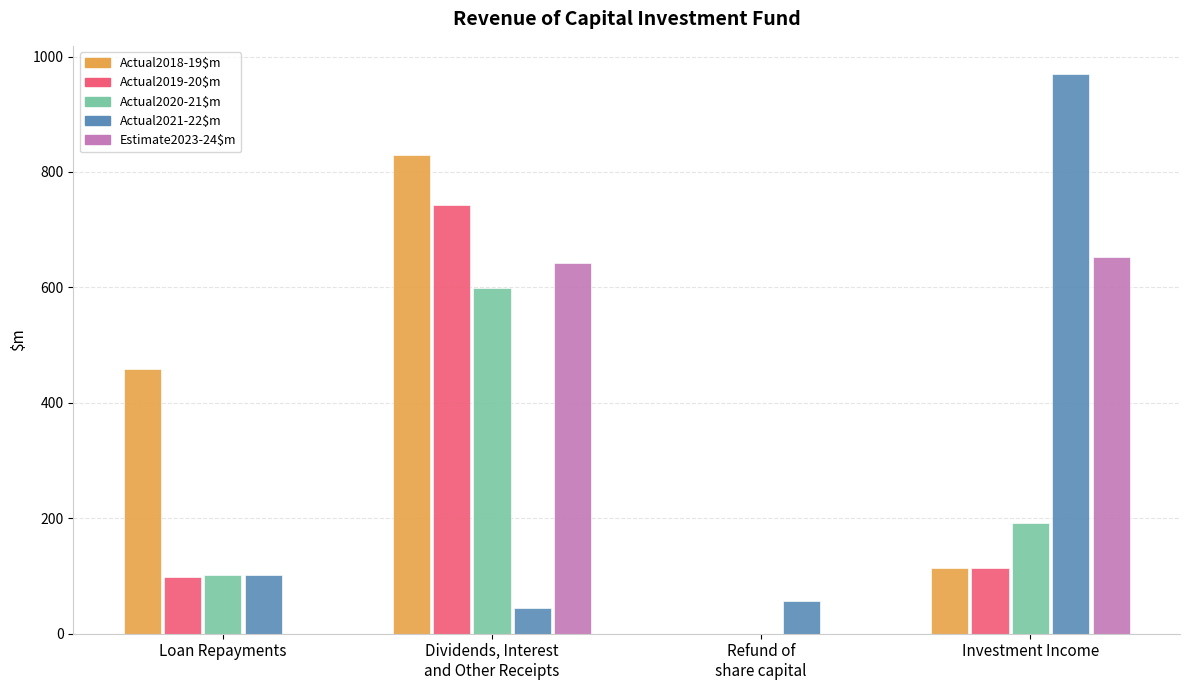

Reading right to left, what are all the values shown in this chart?

Actual2018-19$m: Investment Income=113	Refund of
share capital=0	Dividends, Interest
and Other Receipts=830	Loan Repayments=458
Actual2019-20$m: Investment Income=113	Refund of
share capital=0	Dividends, Interest
and Other Receipts=743	Loan Repayments=99
Actual2020-21$m: Investment Income=192	Refund of
share capital=0	Dividends, Interest
and Other Receipts=599	Loan Repayments=101
Actual2021-22$m: Investment Income=970	Refund of
share capital=56	Dividends, Interest
and Other Receipts=44	Loan Repayments=102
Estimate2023-24$m: Investment Income=653	Refund of
share capital=0	Dividends, Interest
and Other Receipts=643	Loan Repayments=0